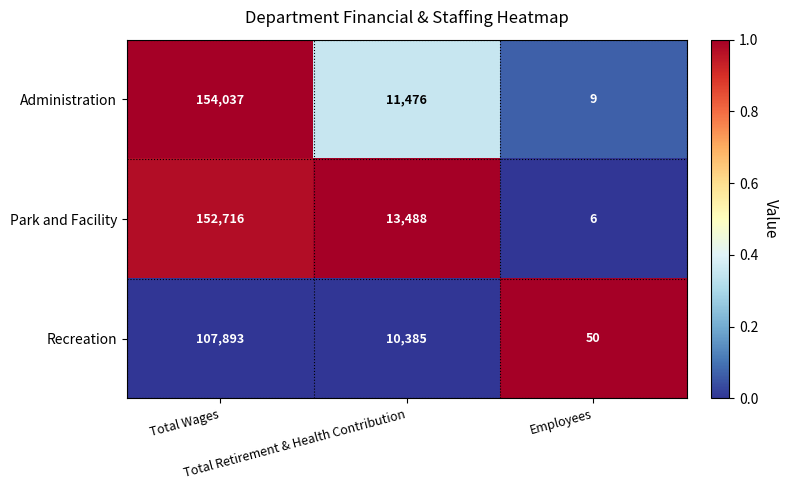

Which series has the widest spread of values?

Administration